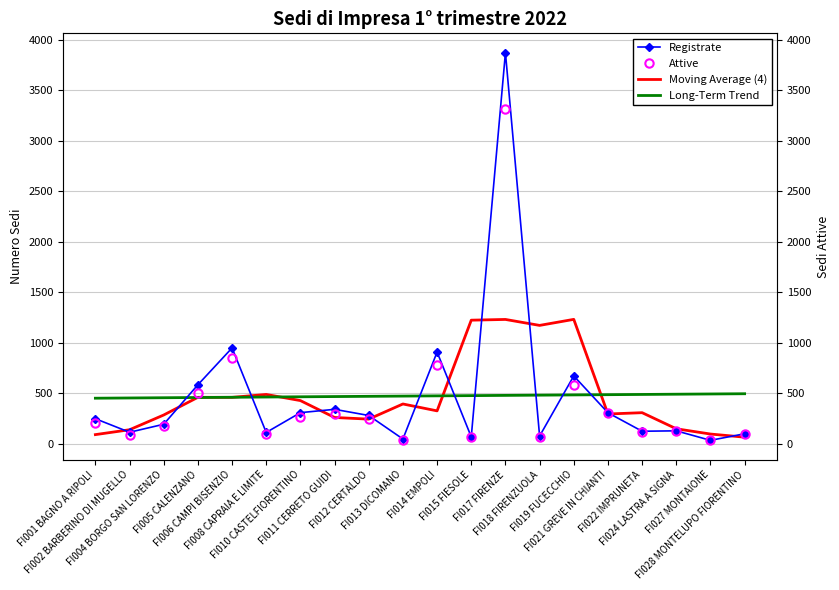

Is it true that Moving Average (4) equals 691.9 at FI006 CAMPI BISENZIO?

False